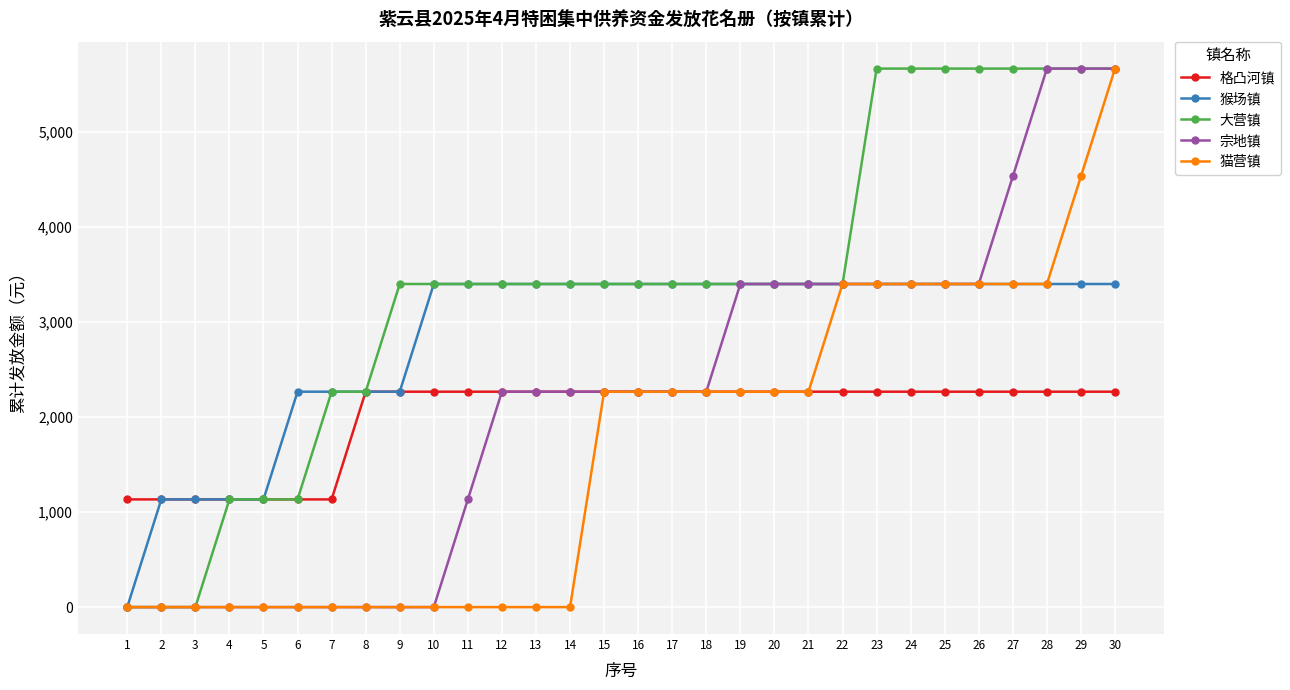

Is the value of 猴场镇 at 10 greater than the value of 猫营镇 at 10?

Yes